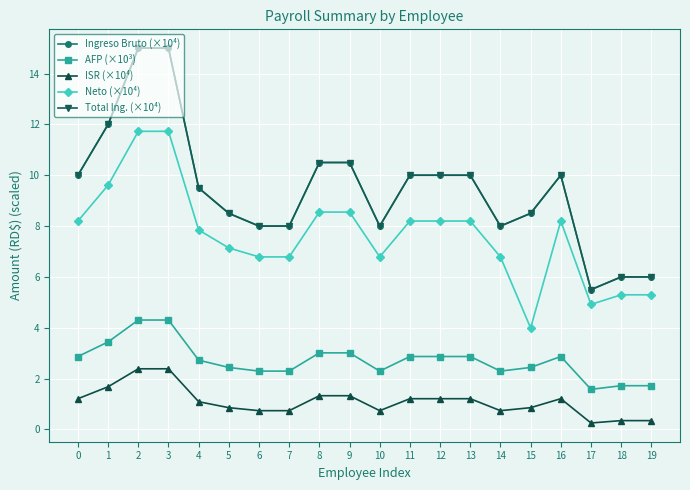

At which label does ISR (×10⁴) reach its peak?

2